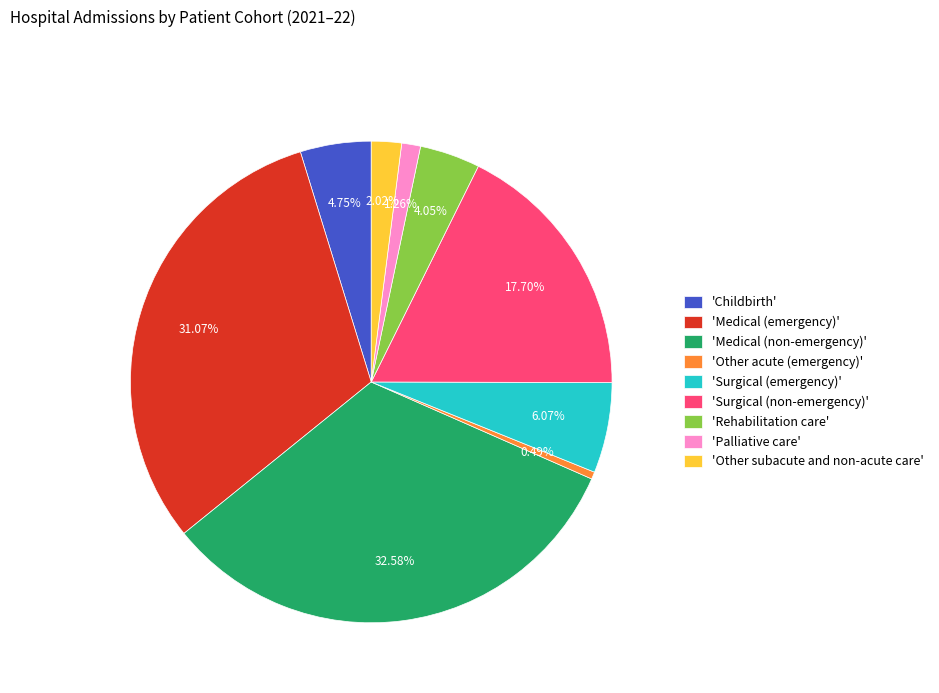

Which has a higher value, 'Other subacute and non-acute care' or 'Other acute (emergency)'?

'Other subacute and non-acute care'